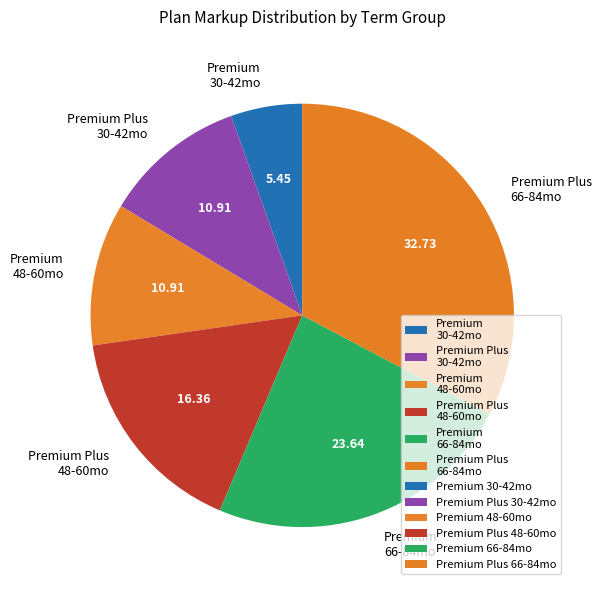

Do Premium 66-84mo and Premium Plus 48-60mo together represent more than half of the pie?

No